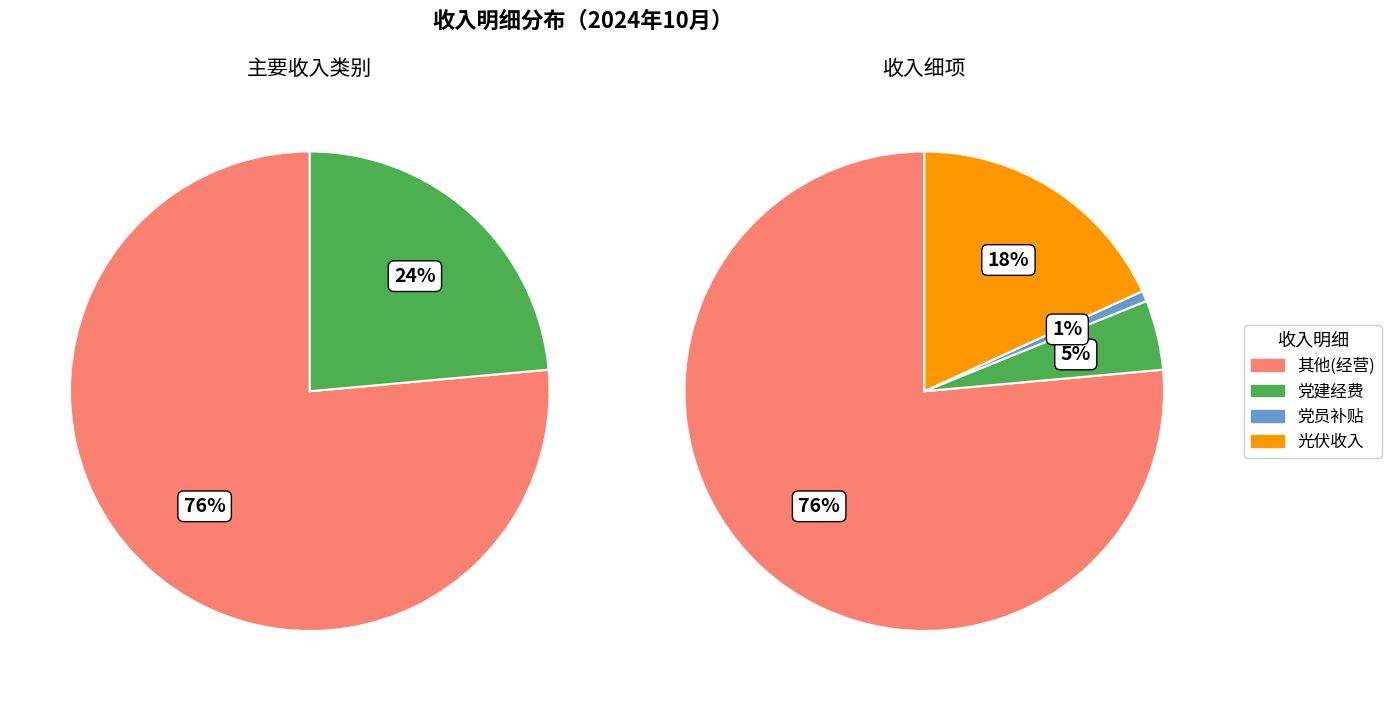

How many slices are in this pie chart?

2